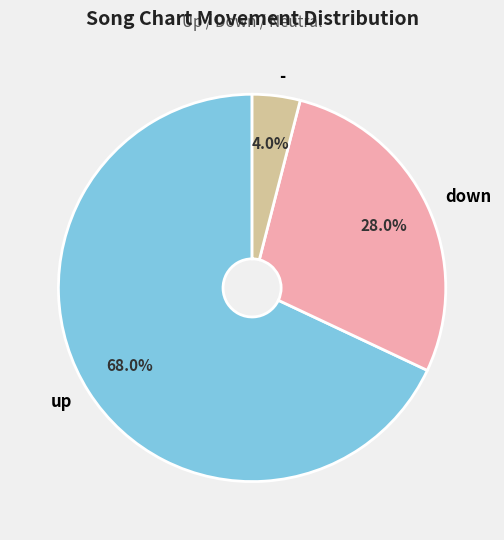

To the nearest percent, what portion does down represent?

28%